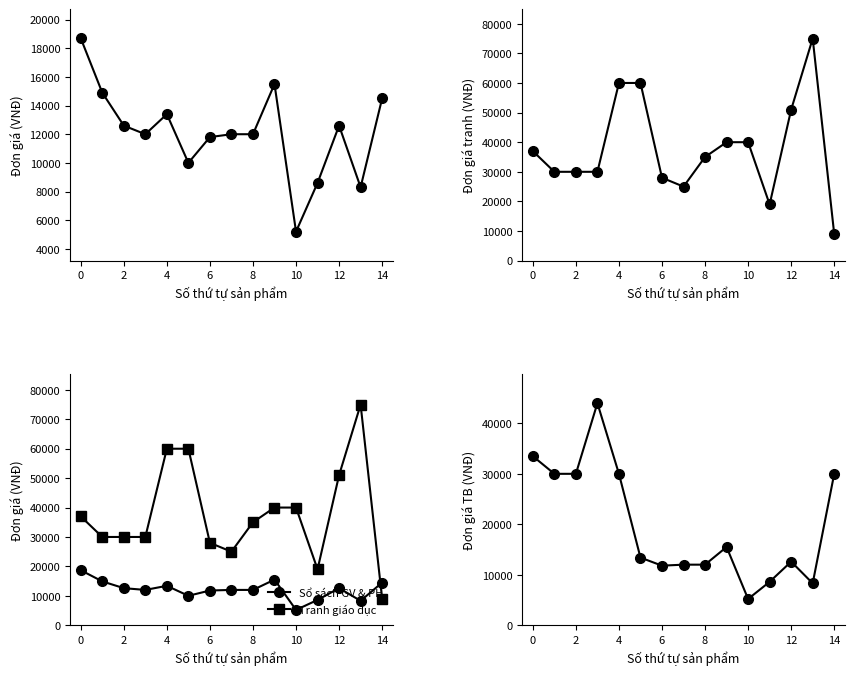

The value of Sổ sách GV & PH at 10 is 5200. True or false?

True